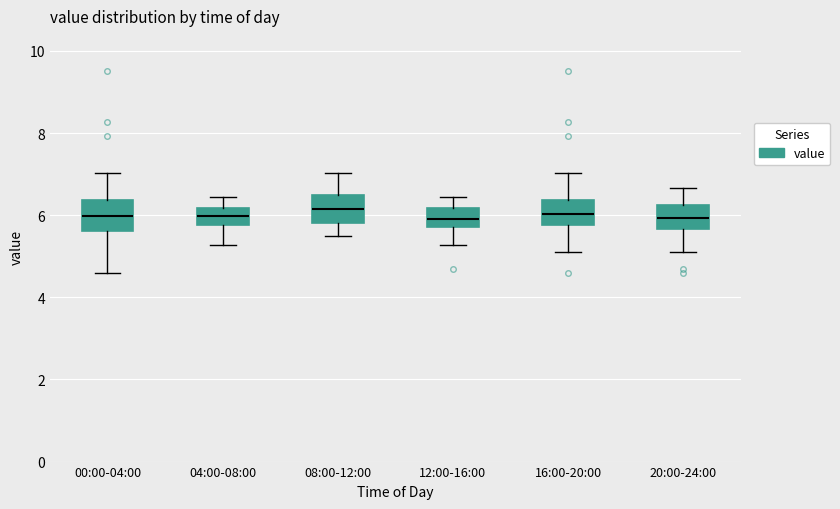

Reading left to right, transcribe this box plot: for each box, give where its median line is, the range the box spans, and where its two whiskers end, as read against the y-axis. The values are not printed on the chart, so give them approximately, as read against the axis.

00:00-04:00: median 6.0, box 5.6 to 6.4, whiskers 4.6 to 7.0
04:00-08:00: median 6.0, box 5.8 to 6.2, whiskers 5.2 to 6.4
08:00-12:00: median 6.2, box 5.8 to 6.6, whiskers 5.6 to 7.0
12:00-16:00: median 6.0, box 5.8 to 6.2, whiskers 5.2 to 6.4
16:00-20:00: median 6.0, box 5.8 to 6.4, whiskers 5.2 to 7.0
20:00-24:00: median 6.0, box 5.6 to 6.2, whiskers 5.2 to 6.6